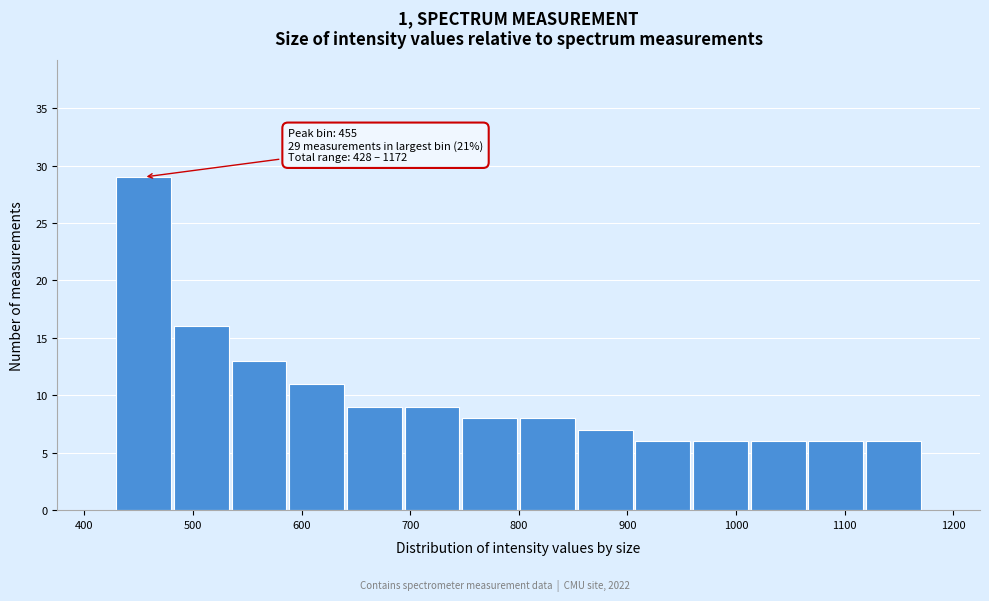

Over which range of the x-axis is the bar tallest?

430 to 480